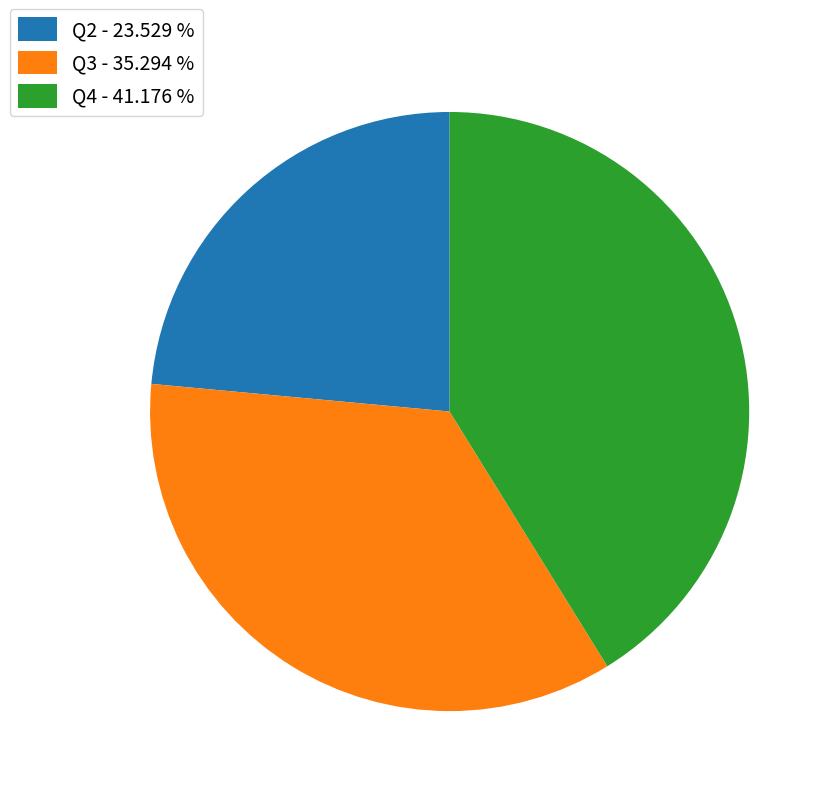

What is the largest slice in the pie chart?

Q4